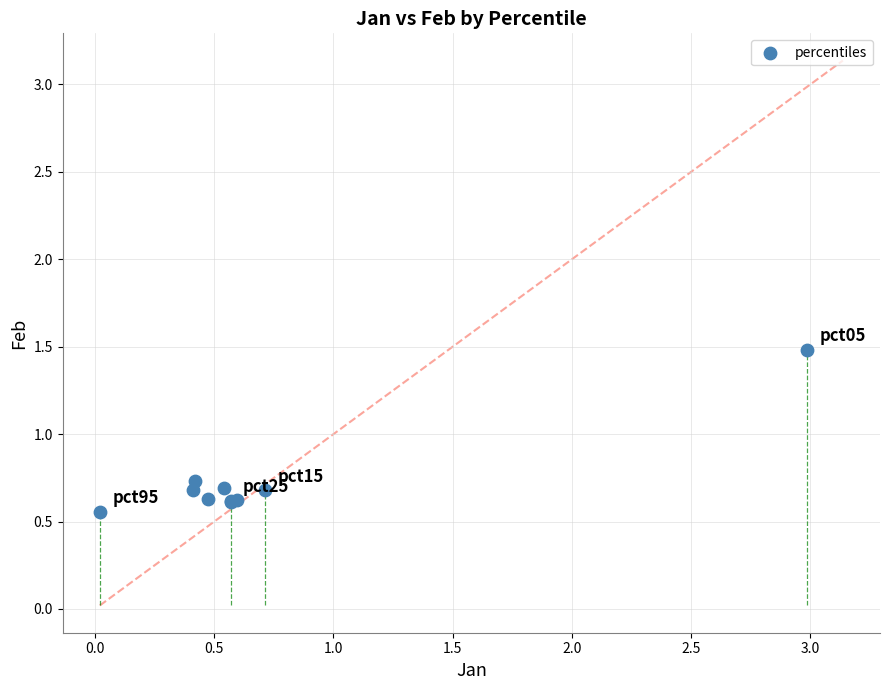

What Y value in the scatter plot is closest to 1?

0.7